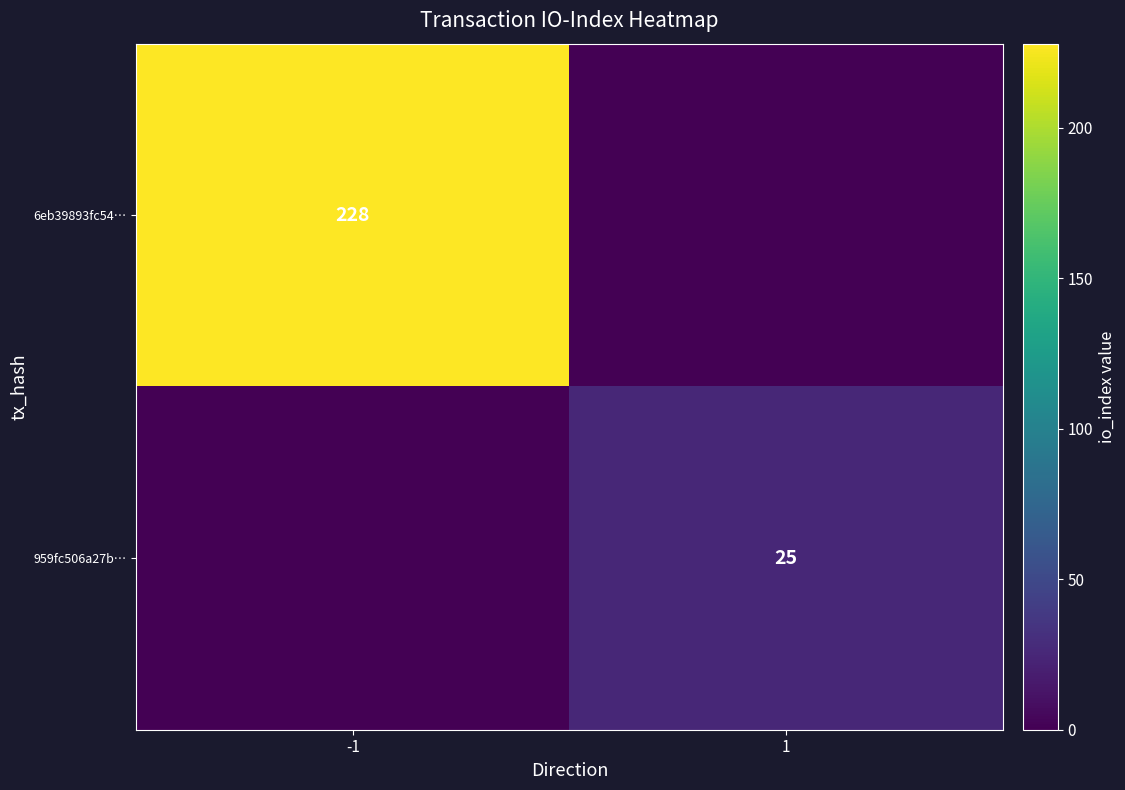

Is it true that 959fc506a27b… equals 25 at 1?

True